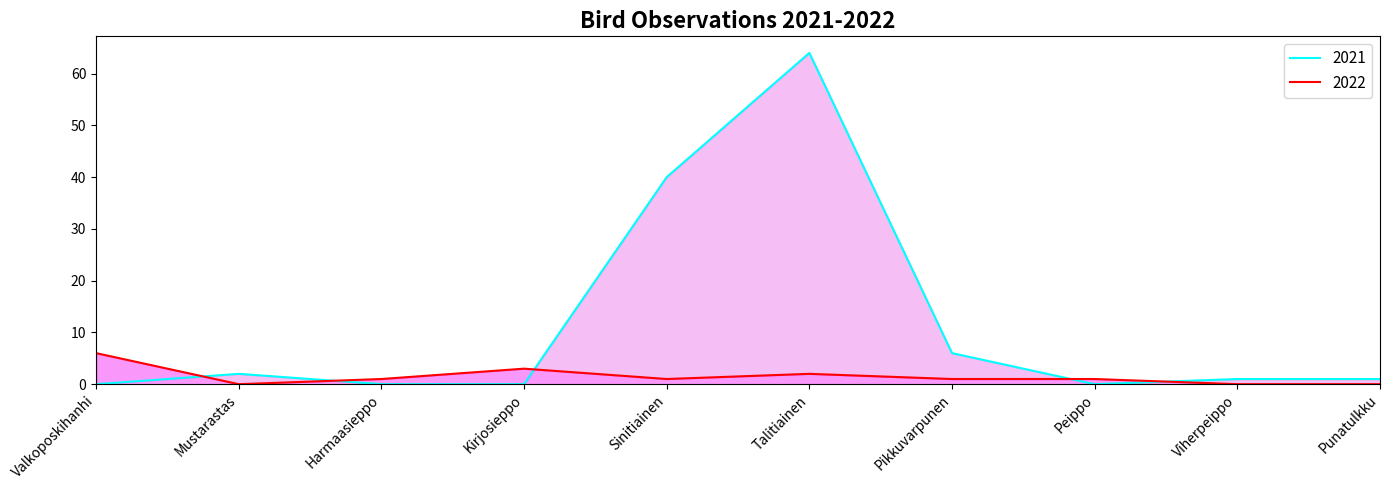

What are all the series names shown in the legend?

2021, 2022